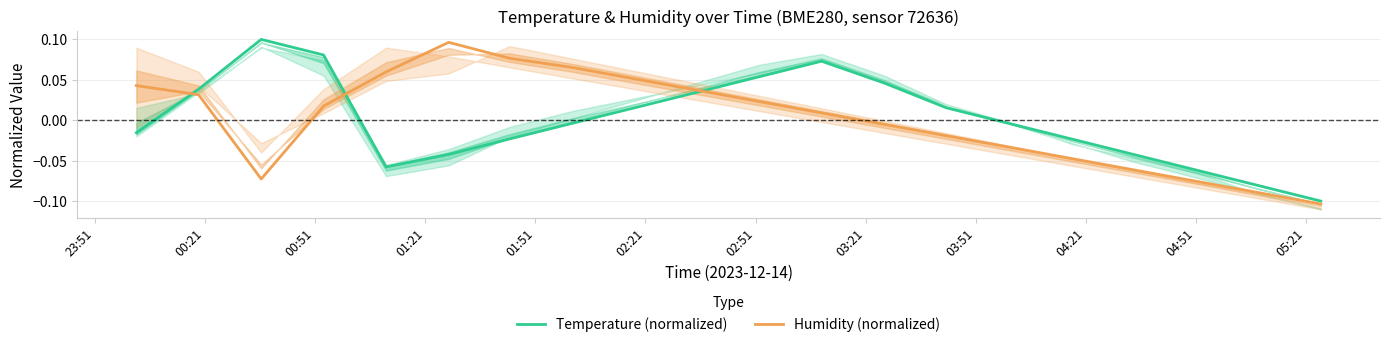

True or false: Humidity (normalized) and Temperature (normalized) cross at least once.

True